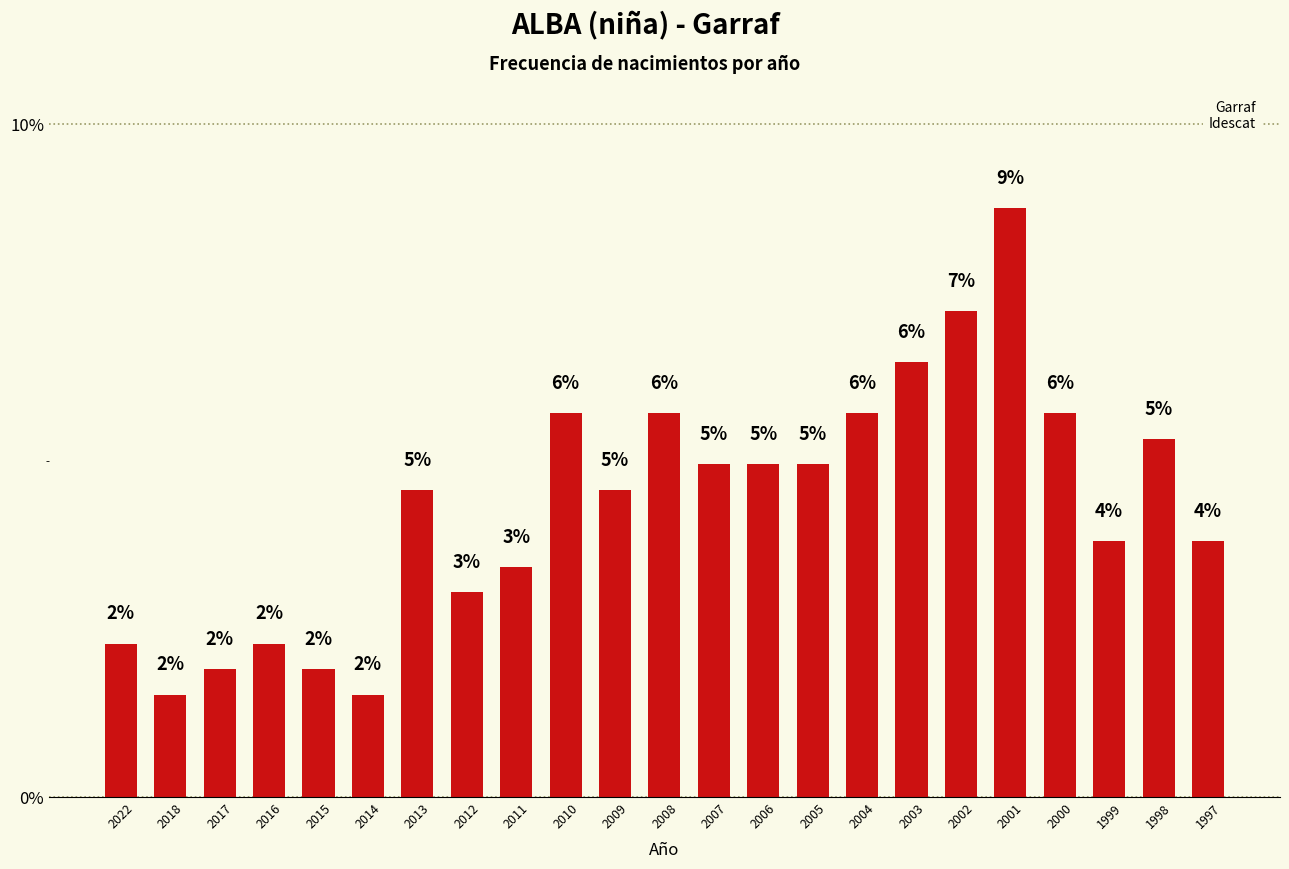

Rank the categories by value from lowest to highest.

2018, 2014, 2017, 2015, 2022, 2016, 2012, 2011, 1999, 1997, 2013, 2009, 2007, 2006, 2005, 1998, 2010, 2008, 2004, 2000, 2003, 2002, 2001